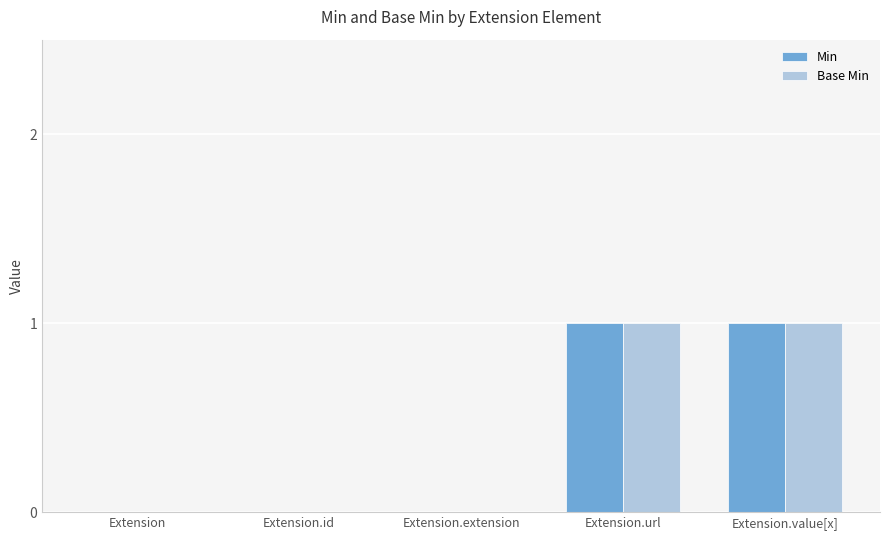

Is the value of Base Min at Extension.value[x] greater than the value of Min at Extension.id?

Yes